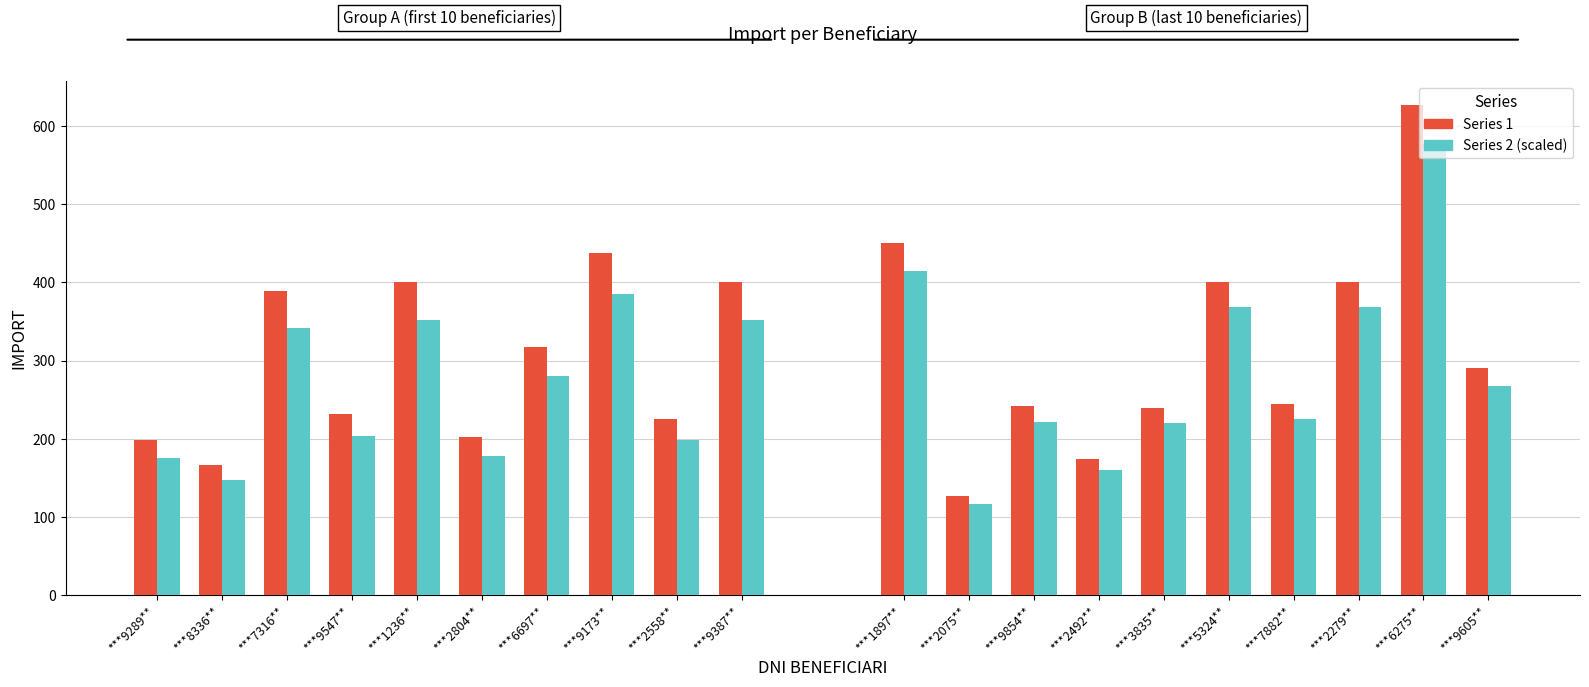

Rank the categories by Group 2 (first 10 scaled) value from highest to lowest.

***9173**, ***1236**, ***9387**, ***7316**, ***6697**, ***9547**, ***2558**, ***2804**, ***9289**, ***8336**